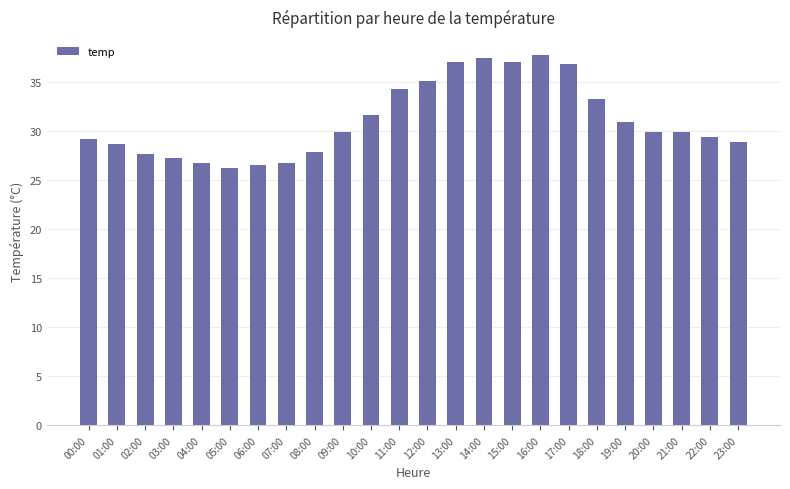

Is it true that the value at 15:00 is 14.9?

False